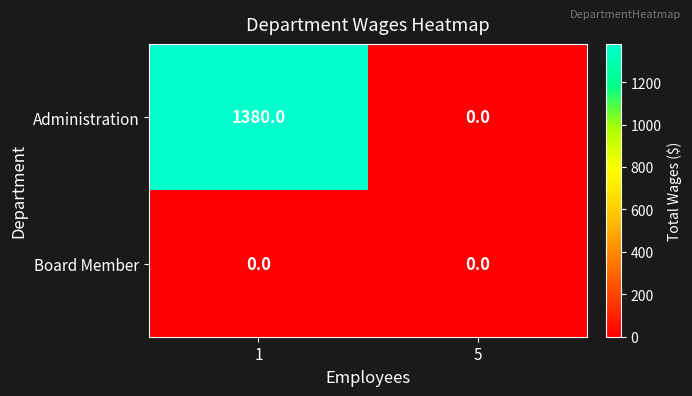

The value of Administration at 5 is 488. True or false?

False